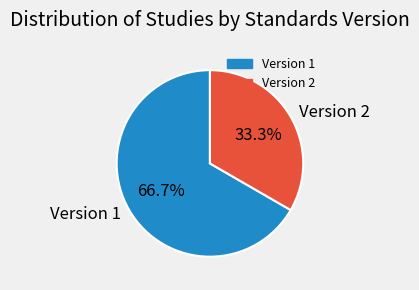

How much of the chart is everything except Version 2?

66.7%